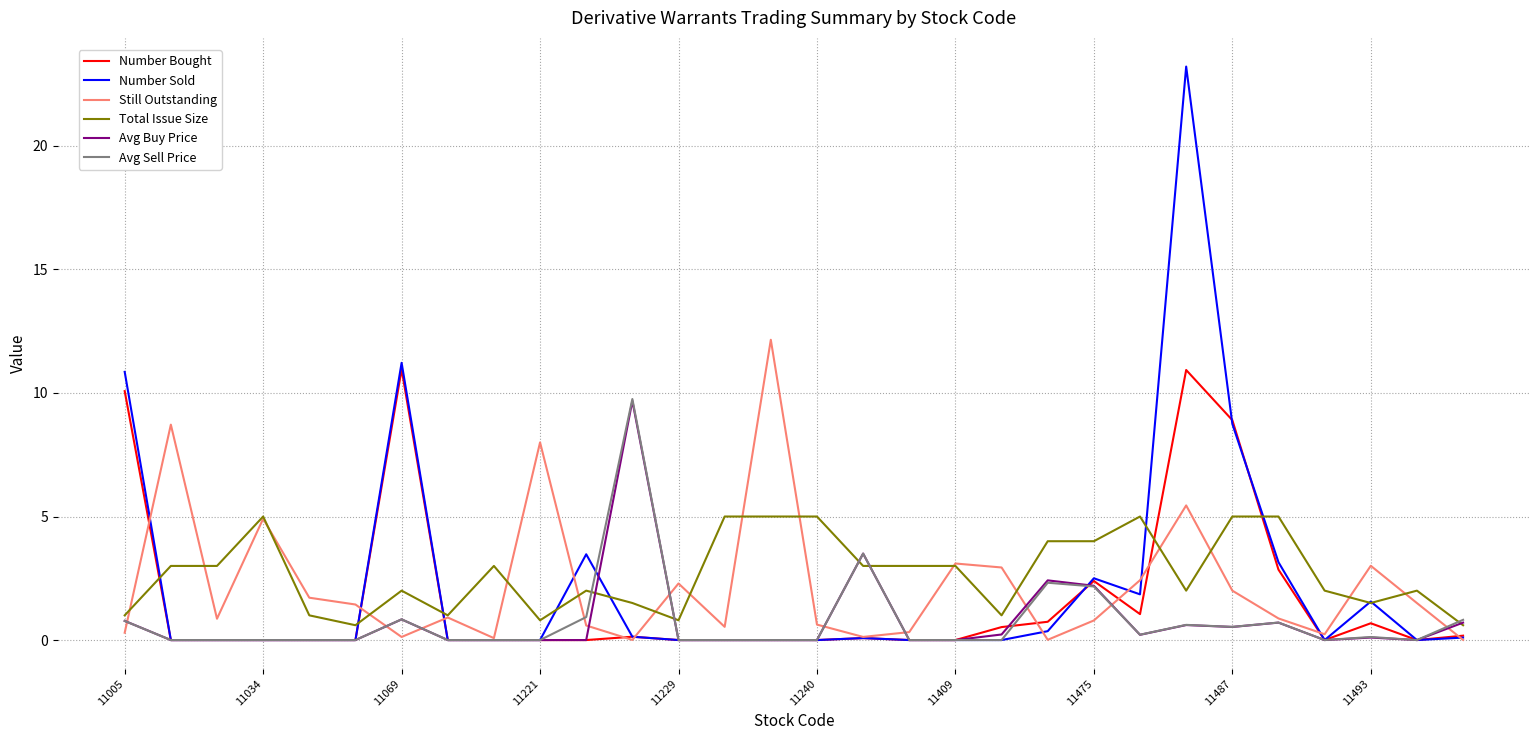

Which series has the largest range (max minus min)?

Number Sold